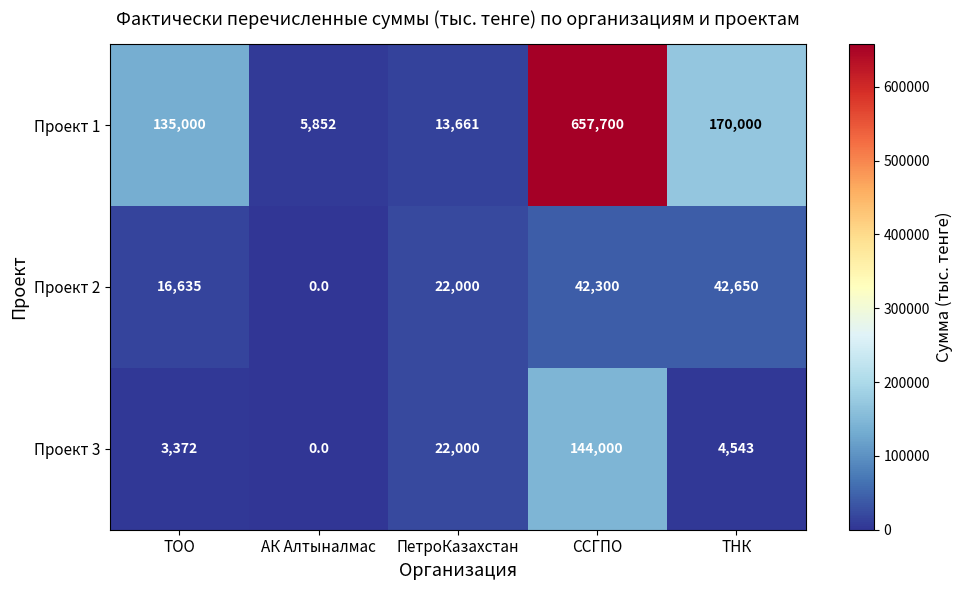

At which category is the sum across all series the highest?

ССГПО